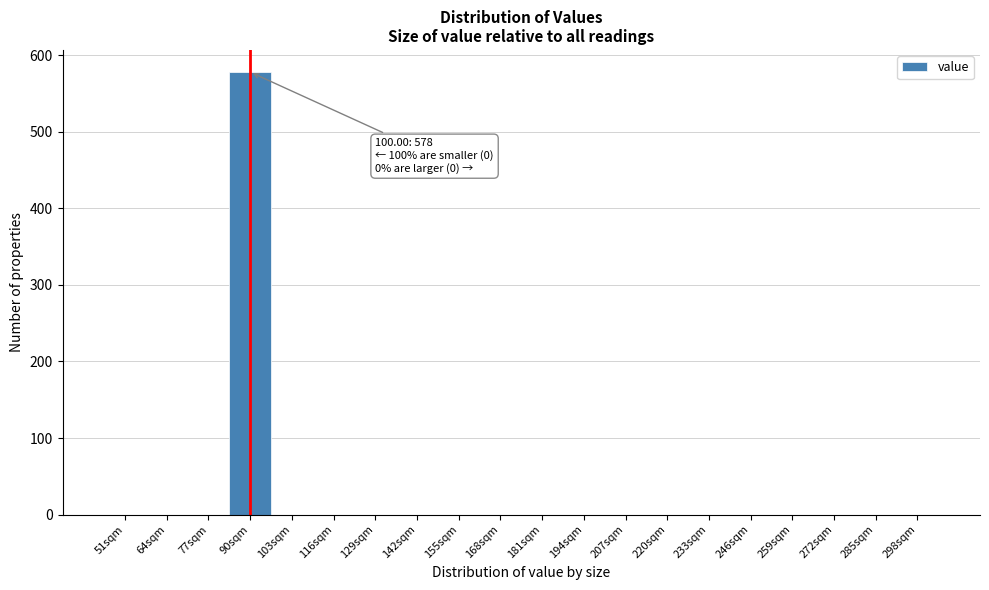

Reading right to left, list all the values displayed in this chart.

298sqm=0	285sqm=0	272sqm=0	259sqm=0	246sqm=0	233sqm=0	220sqm=0	207sqm=0	194sqm=0	181sqm=0	168sqm=0	155sqm=0	142sqm=0	129sqm=0	116sqm=0	103sqm=0	90sqm=578	77sqm=0	64sqm=0	51sqm=0